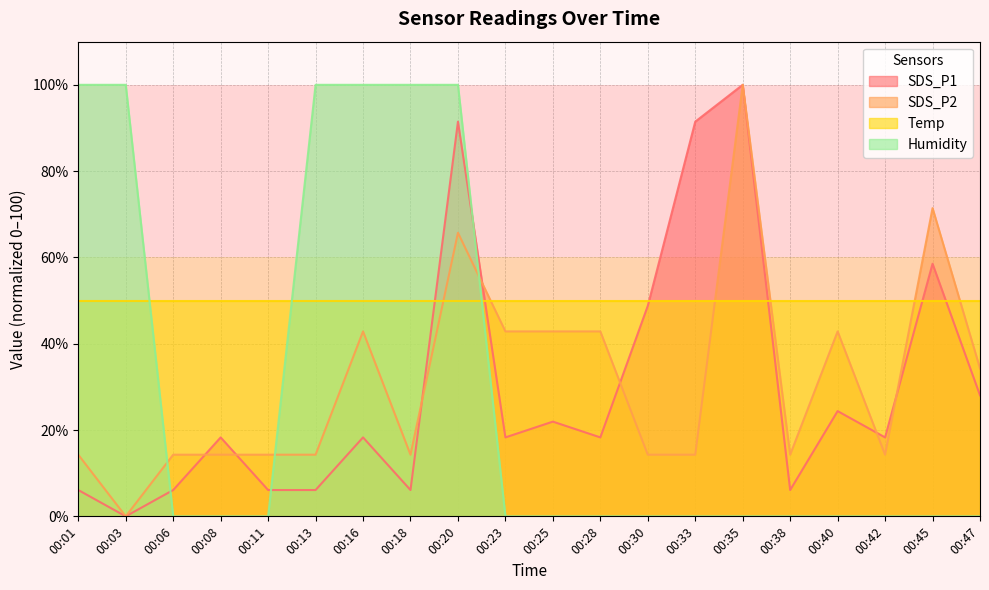

At 00:16, list the series in order from smallest to largest.

SDS_P1, SDS_P2, Temp, Humidity